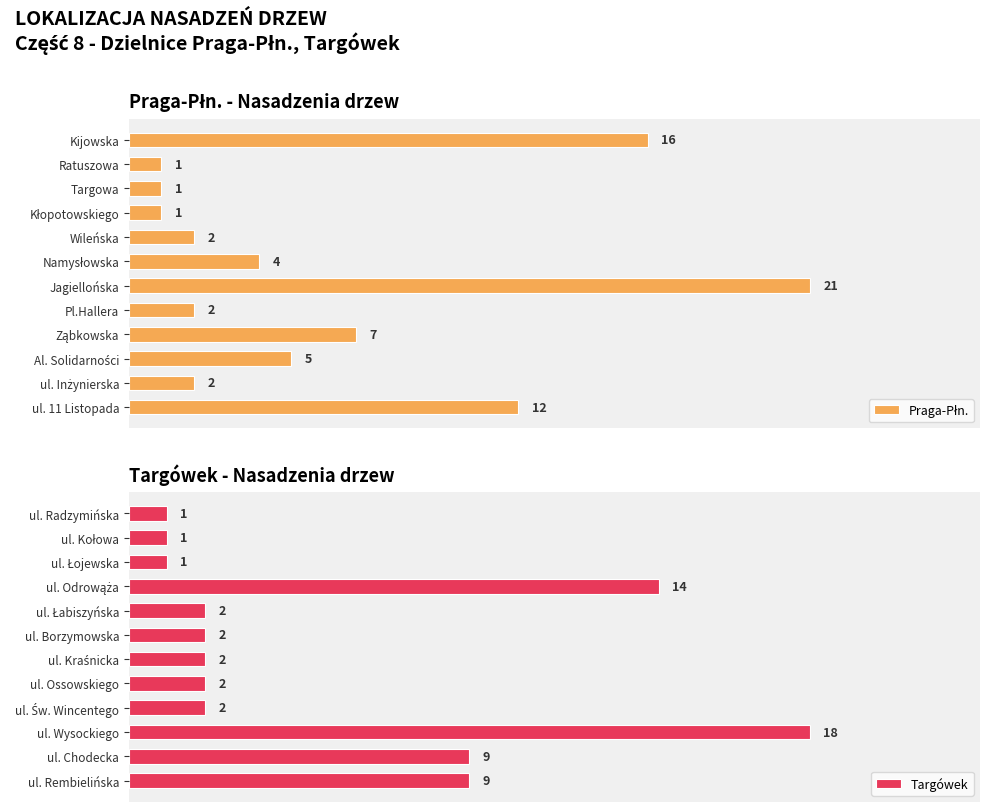

Reading left to right, list all the values displayed in this chart.

Praga-Płn.: 12	2	5	7	2	21	4	2	1	1	1	16
Targówek: 9	9	18	2	2	2	2	2	14	1	1	1